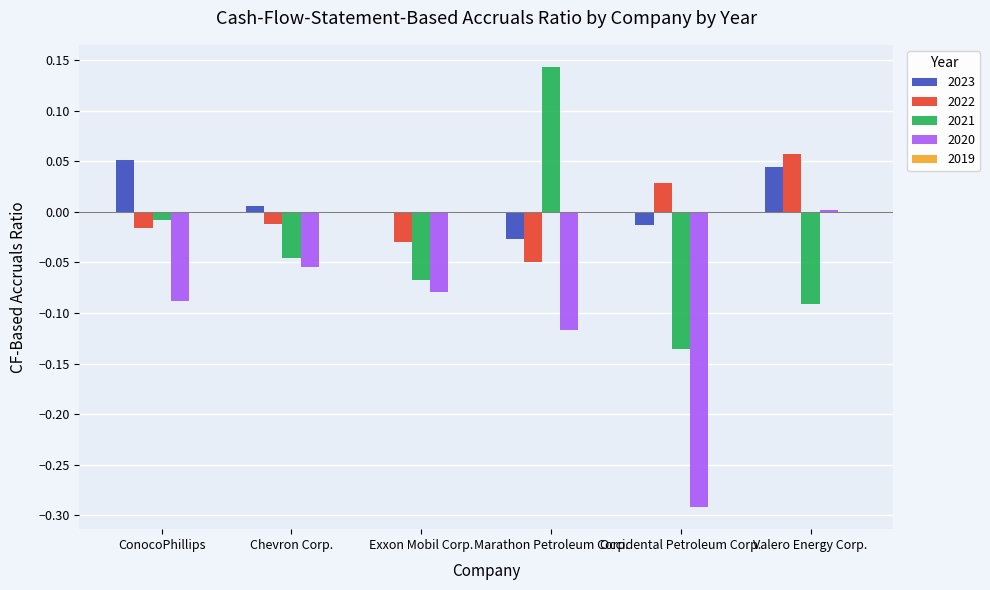

True or false: 2021 has a value of -0.0 at Exxon Mobil Corp..

False